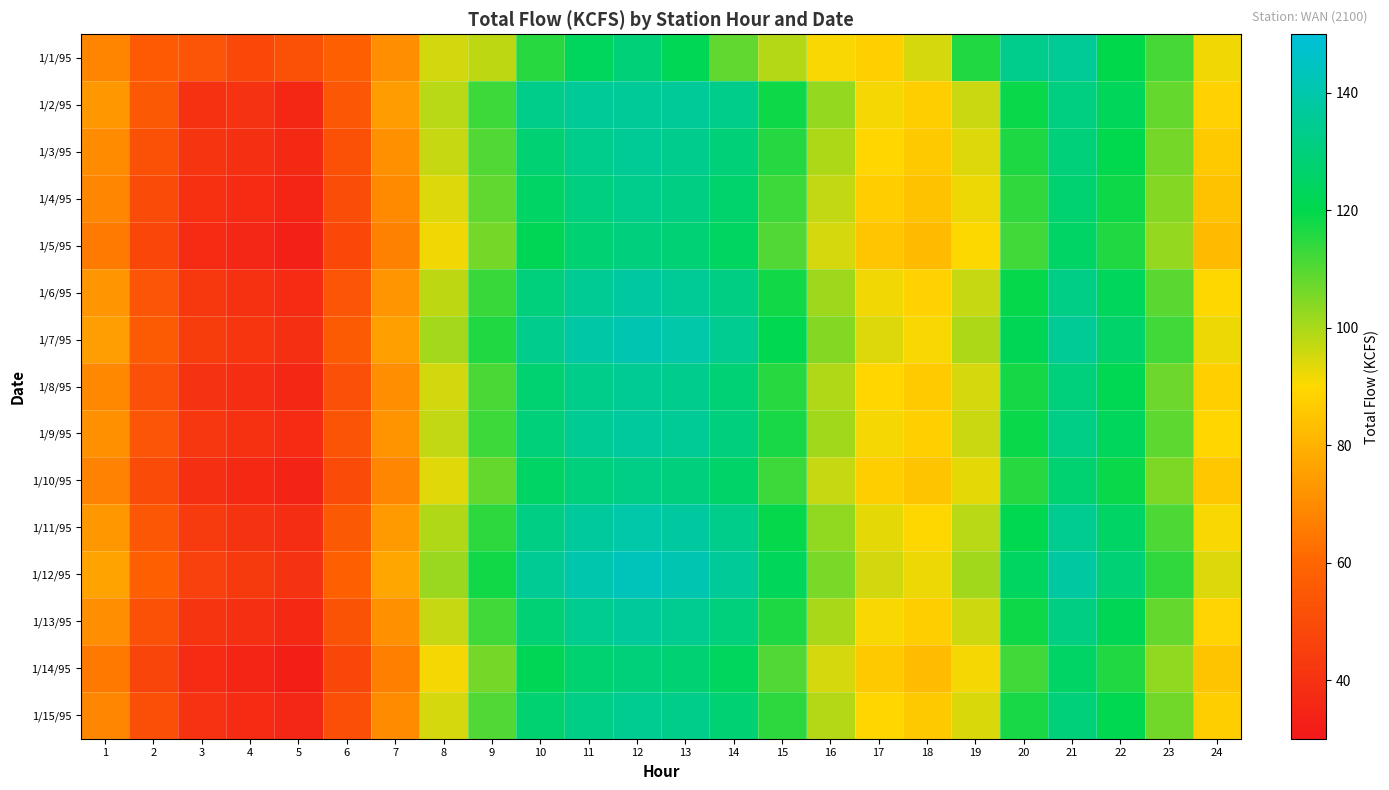

Rank the series at 15 from lowest to highest value.

1/1/95, 1/14/95, 1/5/95, 1/10/95, 1/4/95, 1/15/95, 1/8/95, 1/3/95, 1/13/95, 1/9/95, 1/6/95, 1/2/95, 1/11/95, 1/7/95, 1/12/95